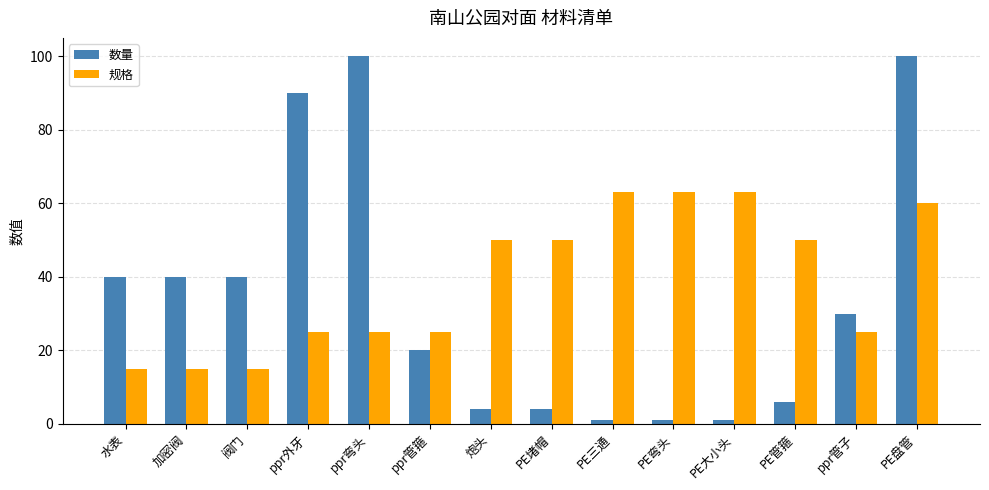

The 数量 series shows 90 at ppr外牙. True or false?

True